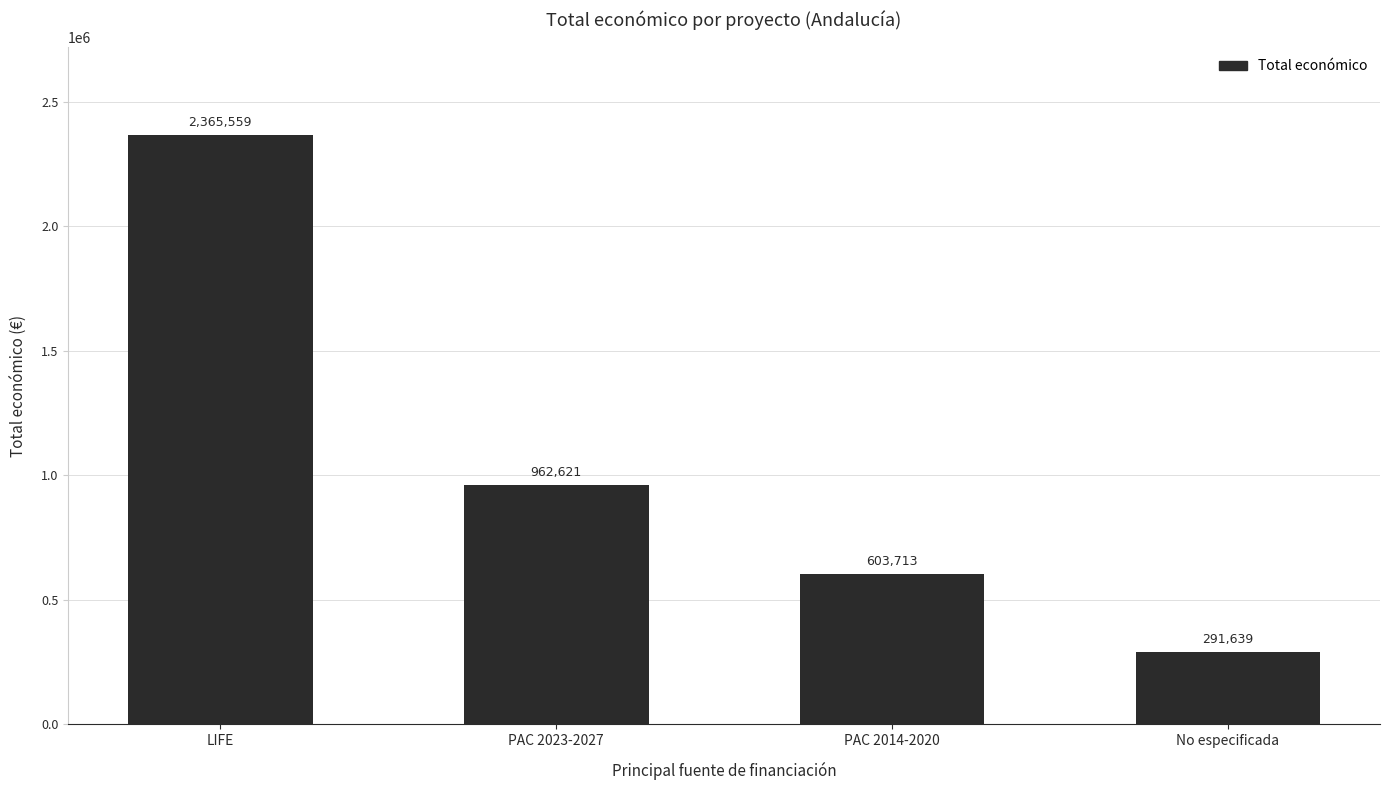

At which label is the value closest to 1328599?

PAC 2023-2027